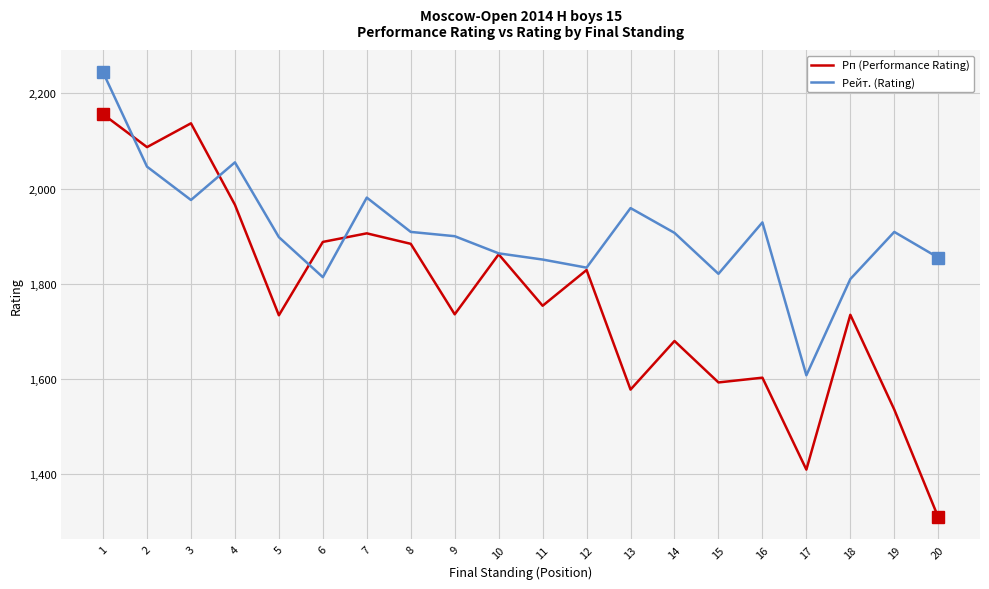

At which label does Рп (Performance Rating) reach its minimum?

20